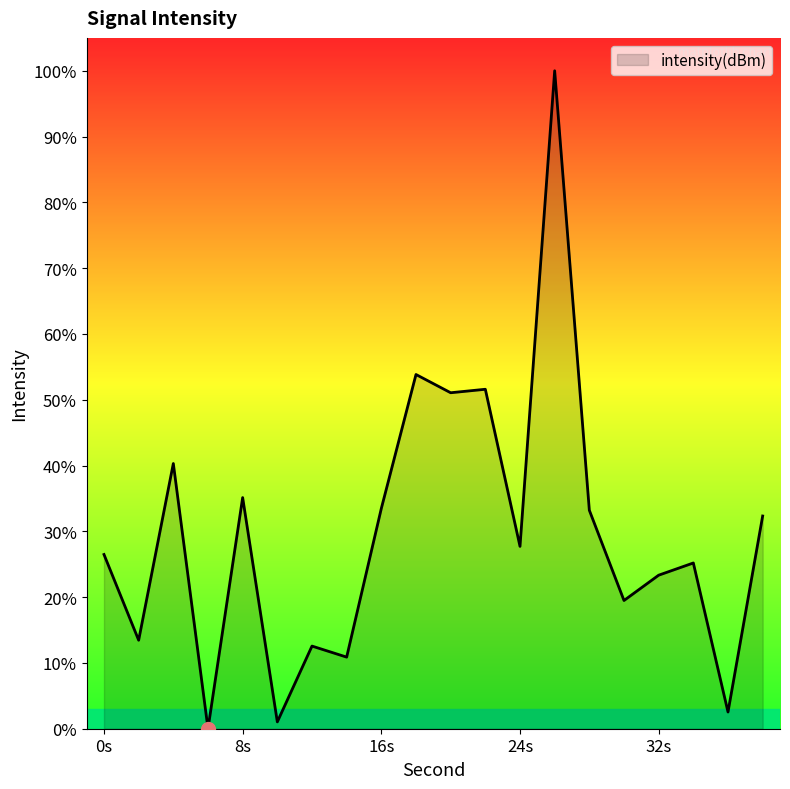

What is the difference between the maximum and minimum values?

100.0